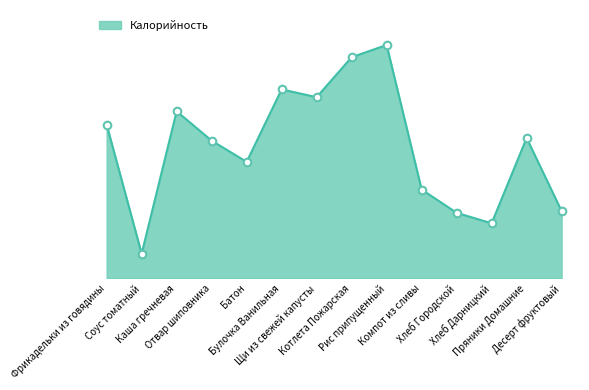

What is the change in value from Хлеб Дарницкий to Пряники Домашние?

+76.6